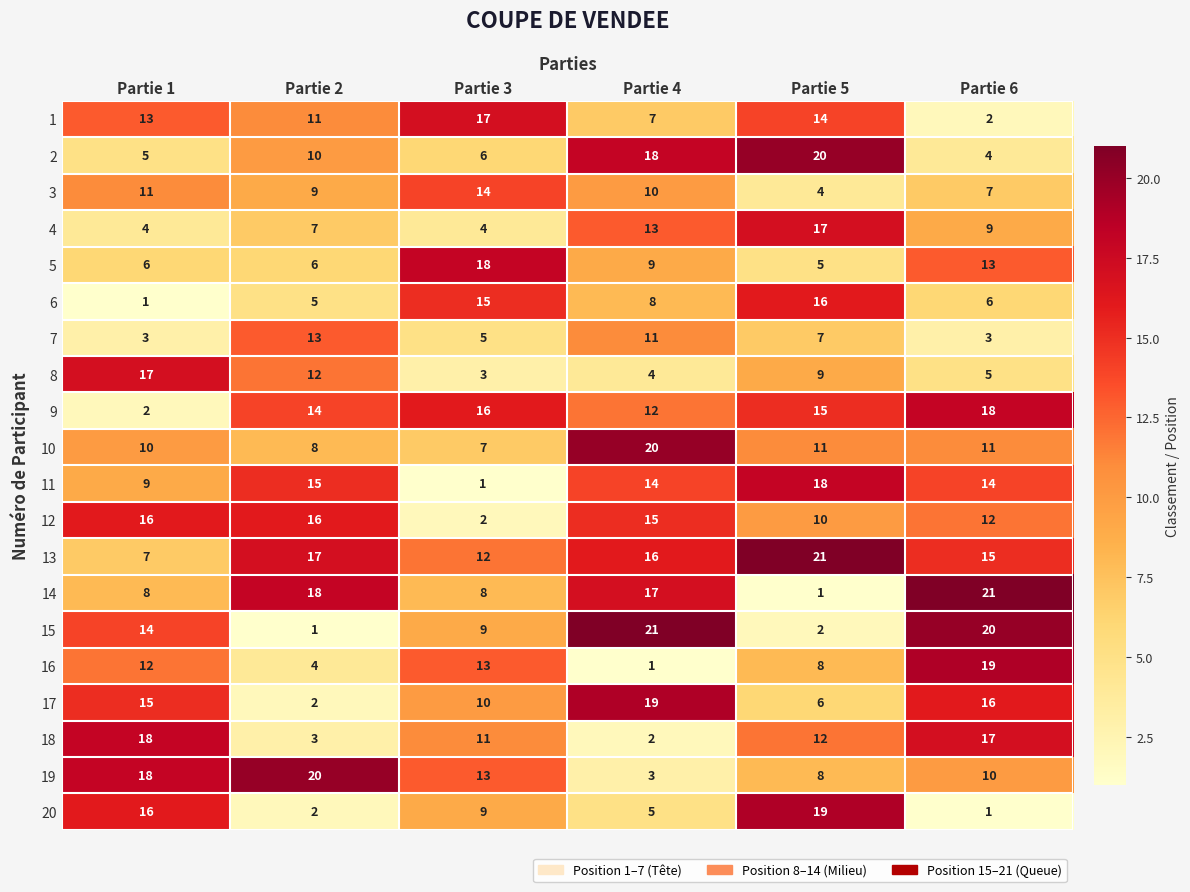

What is the sum of all 20 values?

52